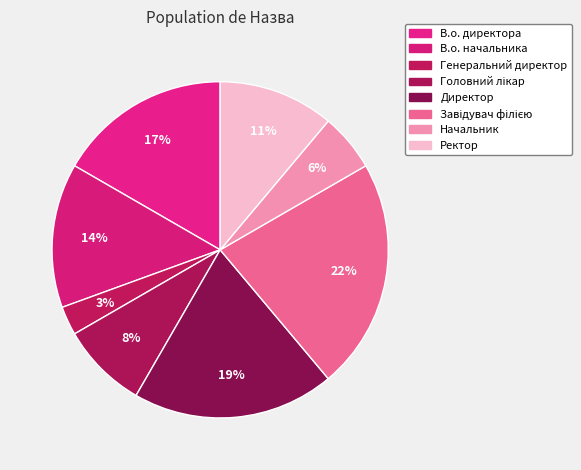

Count the number of slices in the pie.

8